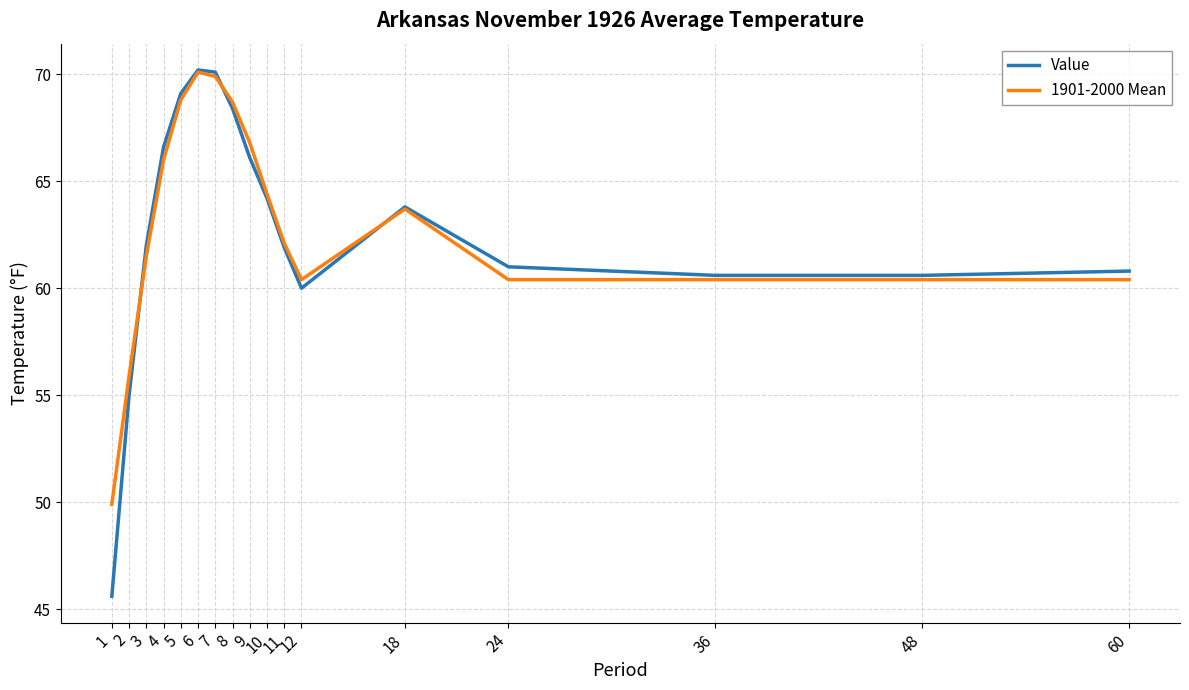

What is the difference between the maximum and second lowest values in the Value series?

15.2